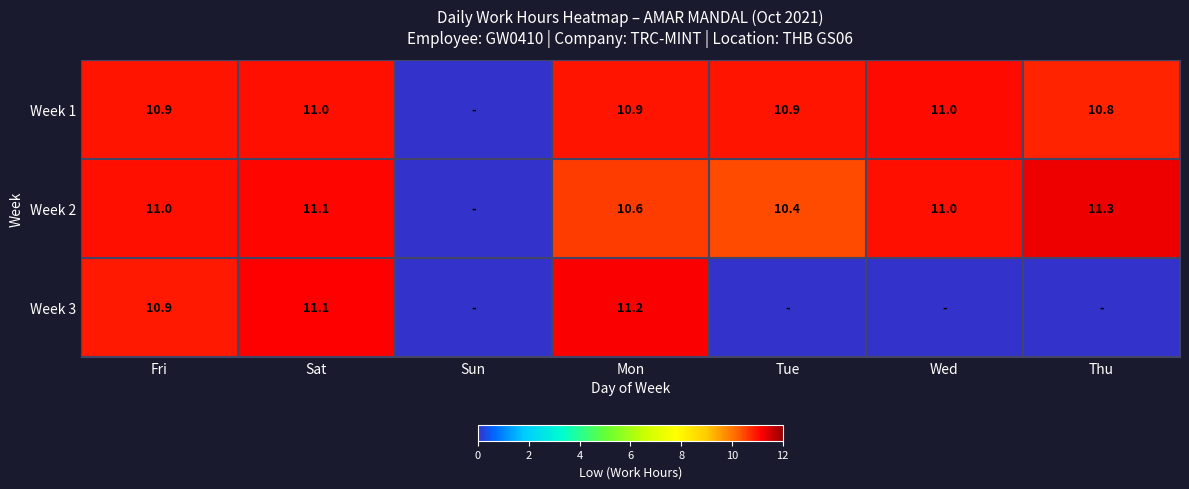

At Mon, list the series in order from smallest to largest.

Week 2, Week 1, Week 3